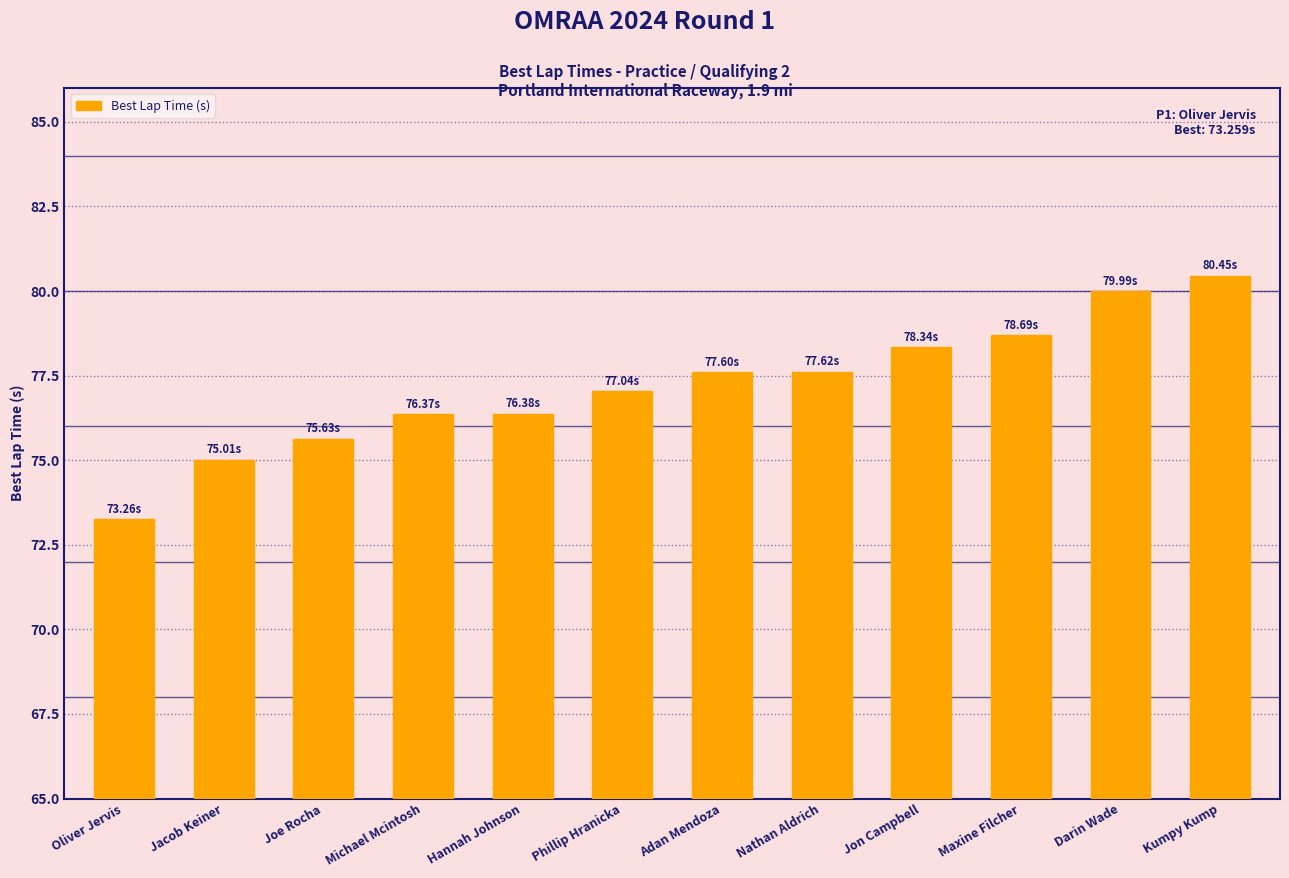

The chart shows a value of 77.6 at Nathan Aldrich. True or false?

True